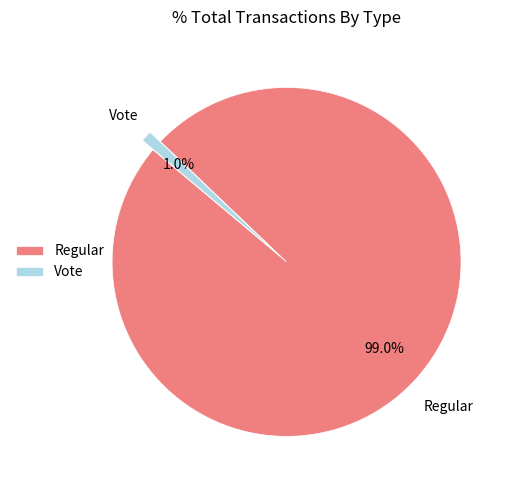

The Regular slice represents 87% of the pie. True or false?

False